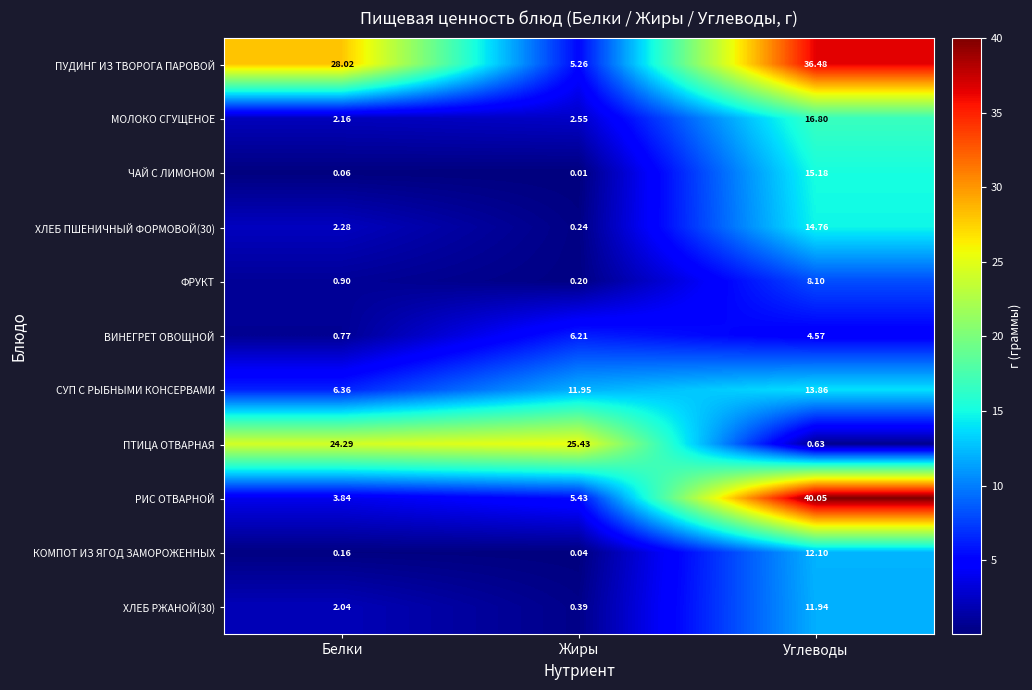

At Белки, list the series in order from smallest to largest.

ЧАЙ С ЛИМОНОМ, КОМПОТ ИЗ ЯГОД ЗАМОРОЖЕННЫХ, ВИНЕГРЕТ ОВОЩНОЙ, ФРУКТ, ХЛЕБ РЖАНОЙ(30), МОЛОКО СГУЩЕНОЕ, ХЛЕБ ПШЕНИЧНЫЙ ФОРМОВОЙ(30), РИС ОТВАРНОЙ, СУП С РЫБНЫМИ КОНСЕРВАМИ, ПТИЦА ОТВАРНАЯ, ПУДИНГ ИЗ ТВОРОГА ПАРОВОЙ